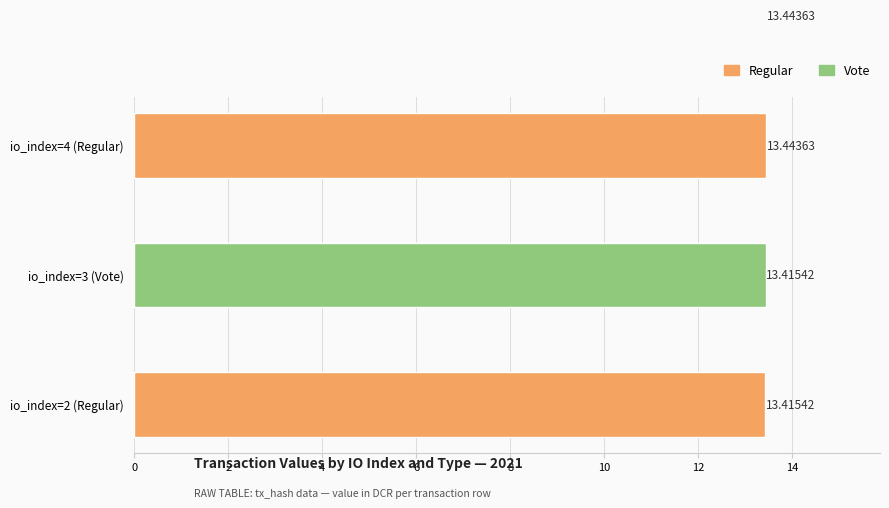

Count the number of data series in this chart.

2